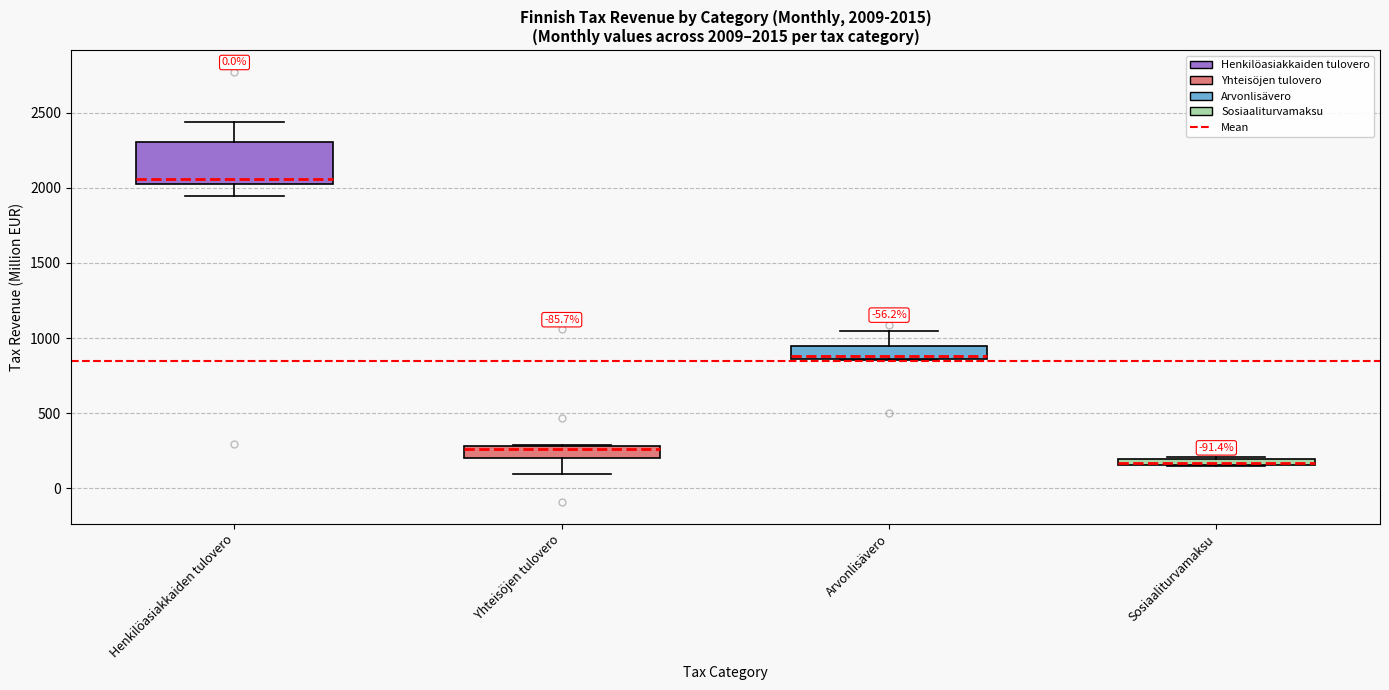

Comparing the boxes themselves (not the whiskers), which one is the tallest?

Henkilöasiakkaiden tulovero